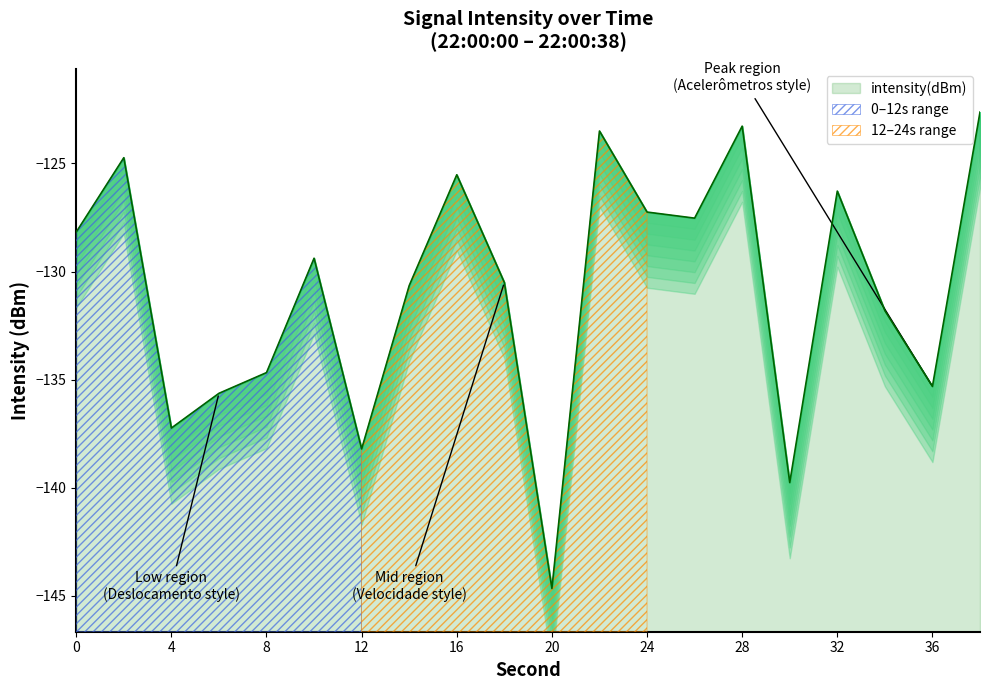

What is the value of the 3rd point from the left?

-137.2